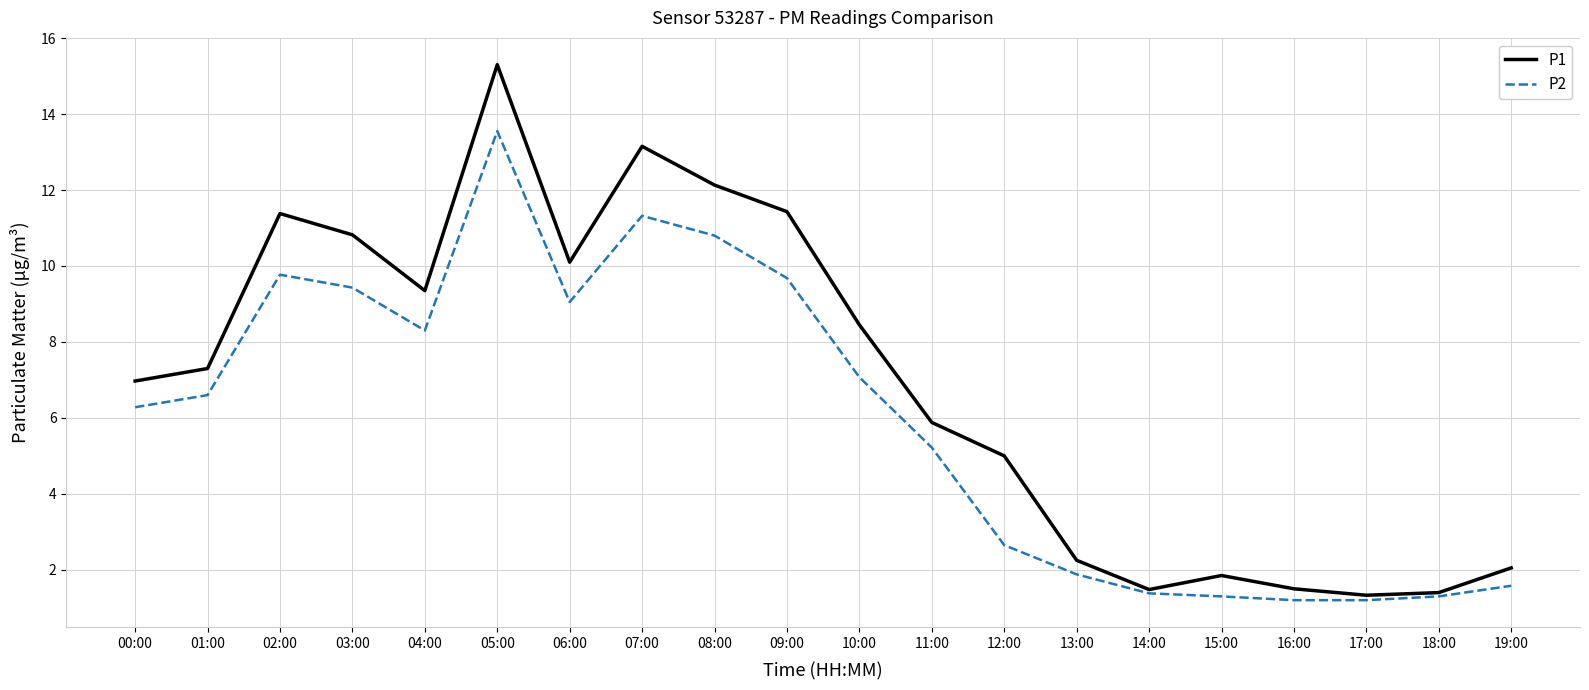

At which category is the sum across all series the highest?

05:00